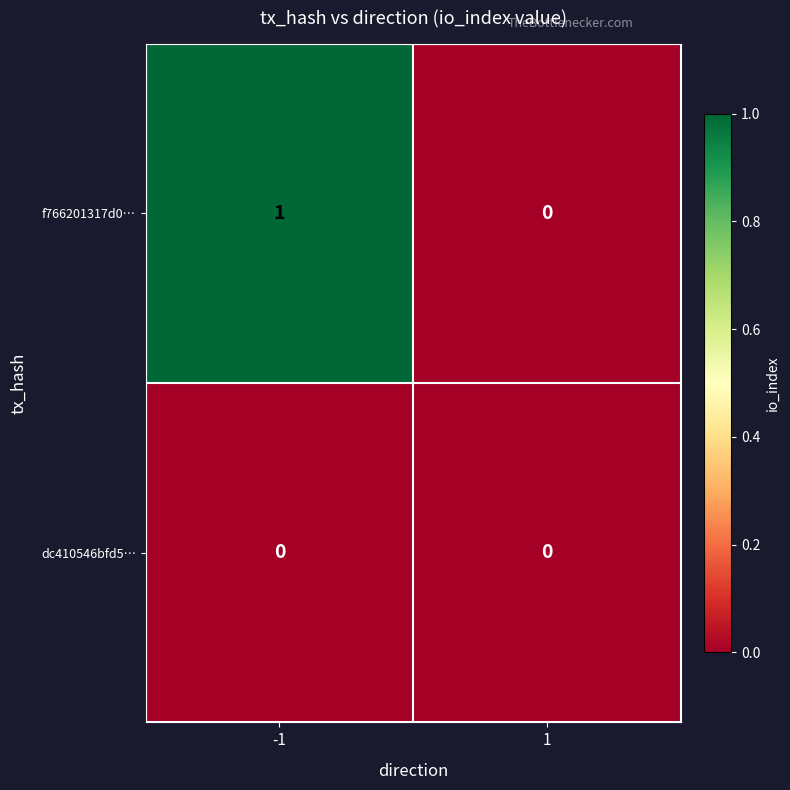

Reading left to right, transcribe all the data shown in this chart.

f766201317d0…: 1	0
dc410546bfd5…: 0	0